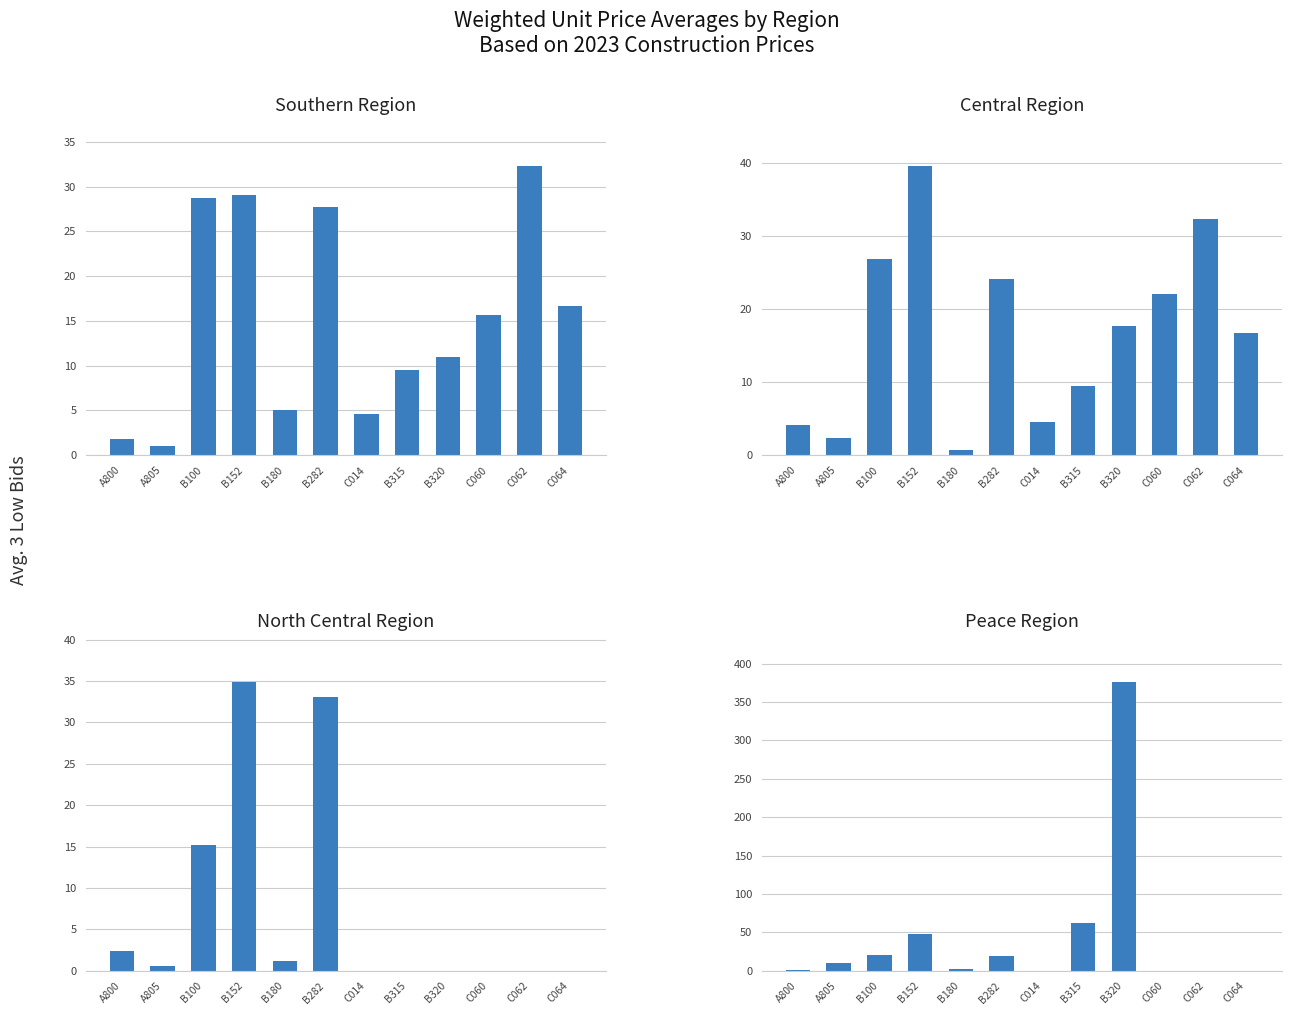

Is it true that Peace Region equals 14.4 at A805?

False